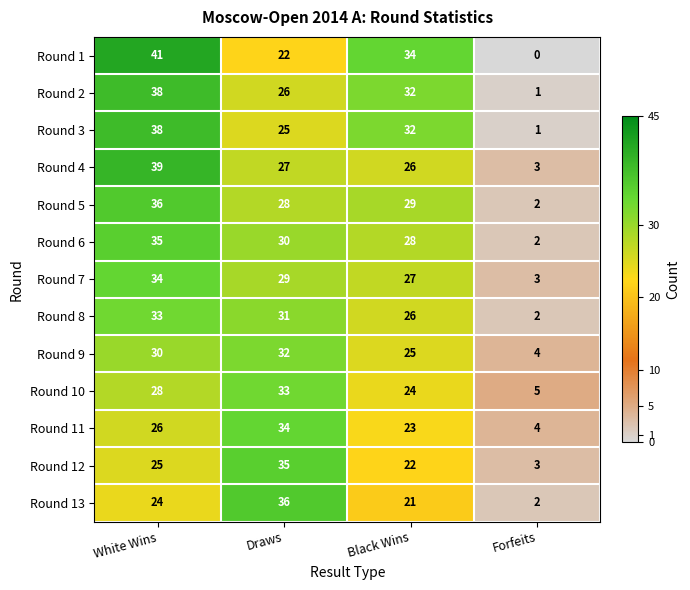

What is the spread (max minus min) of values at Draws?

14